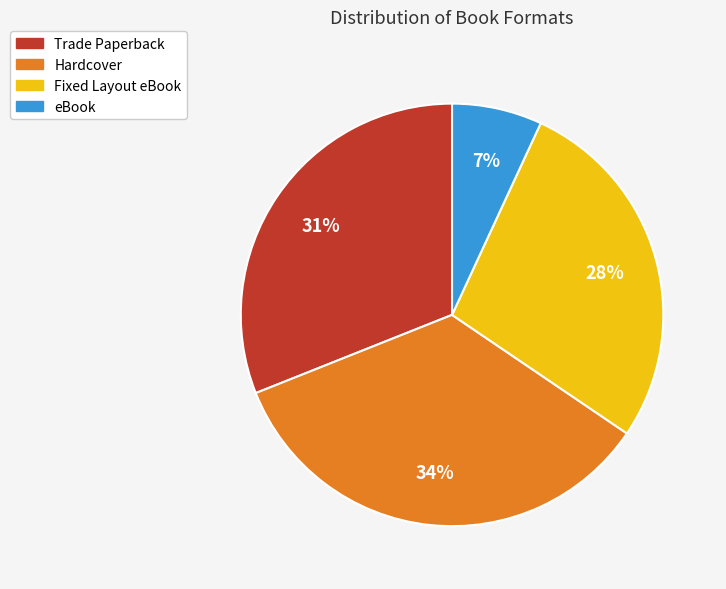

What percentage is the Fixed Layout eBook slice, to the nearest percent?

28%